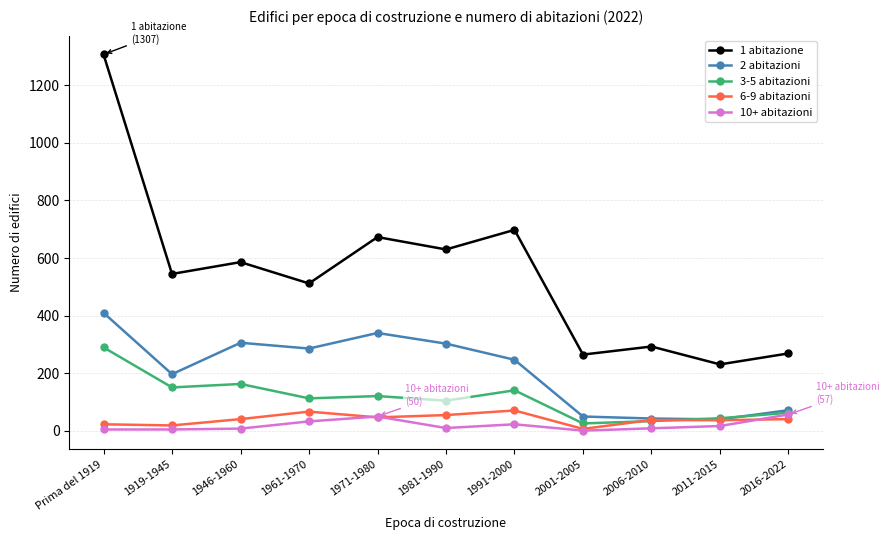

True or false: 2 abitazioni has more than 0 interior local peaks.

True